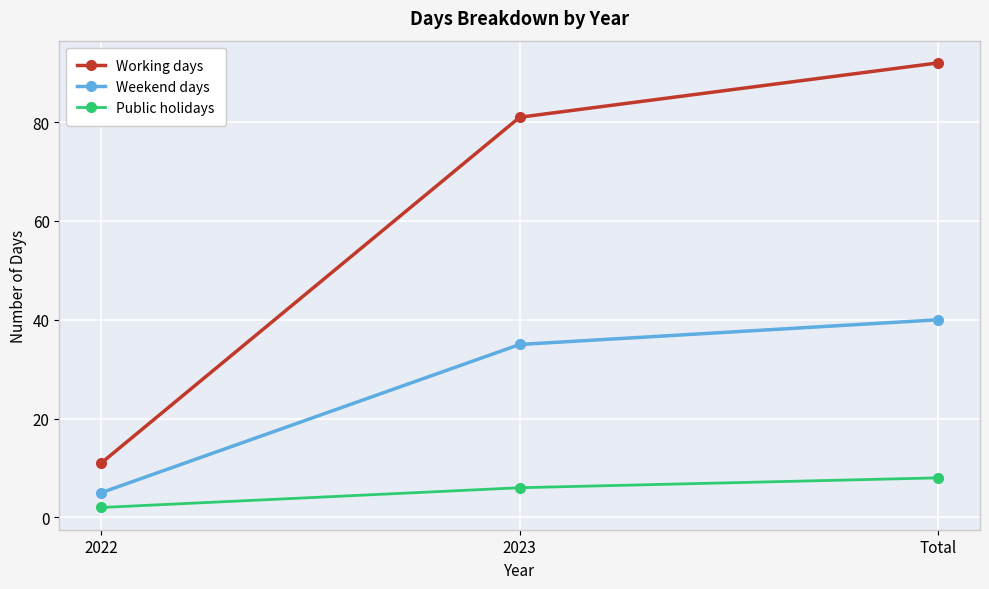

Which category has the lowest value in the Public holidays series?

2022